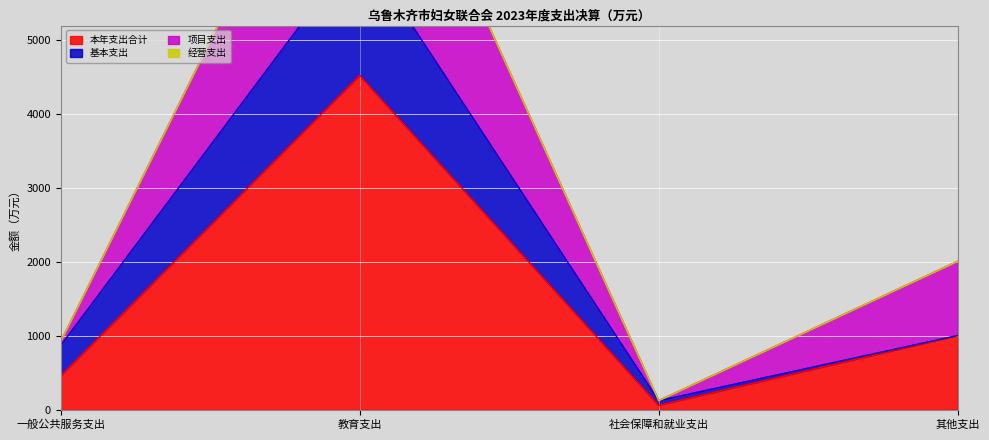

How many values in the 本年支出合计 series exceed 1004?

2